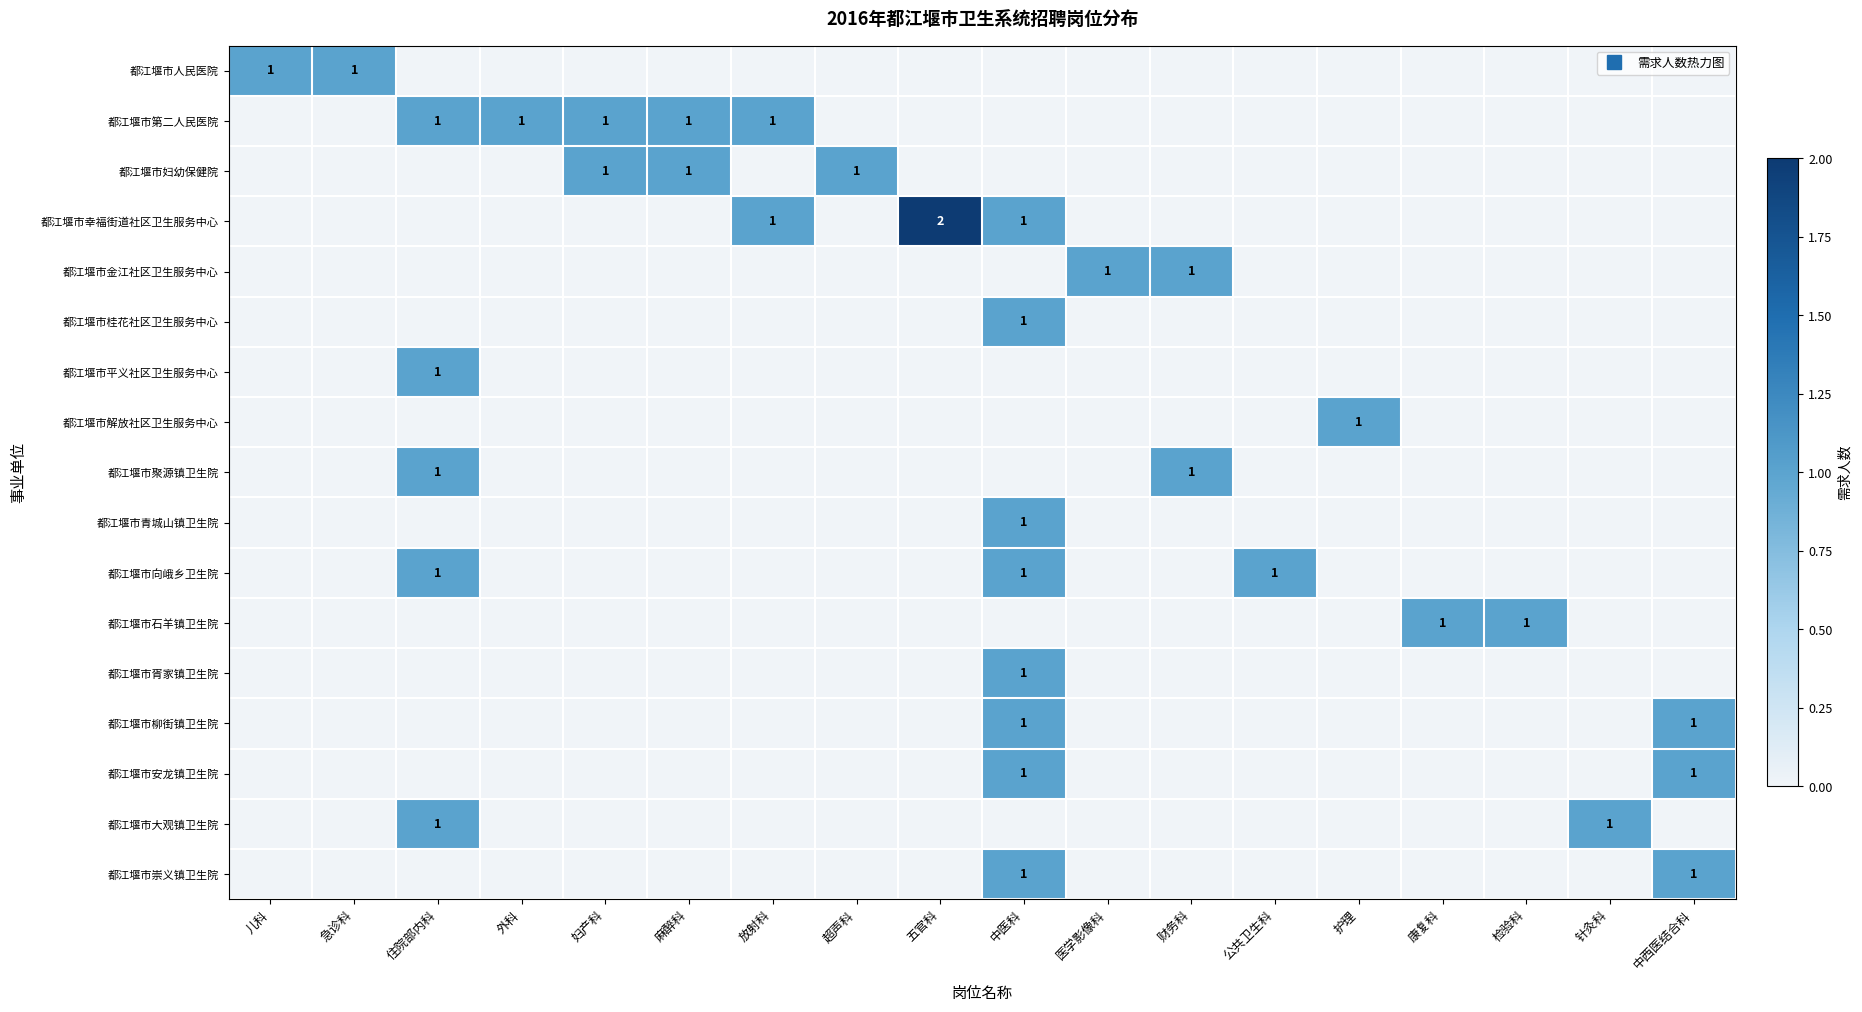

Between 五官科 and 财务科, which series saw the biggest shift?

都江堰市幸福街道社区卫生服务中心